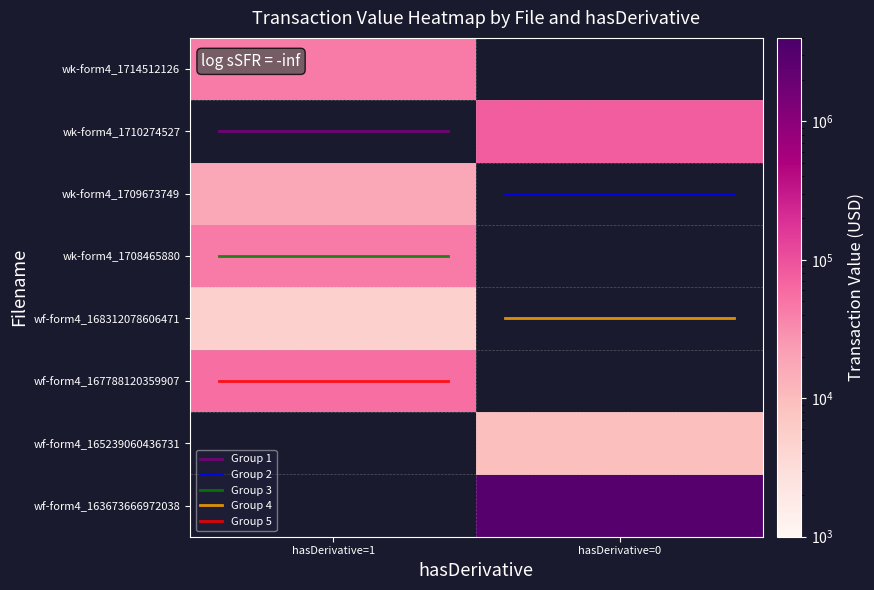

Which series has the widest spread of values?

Group 1